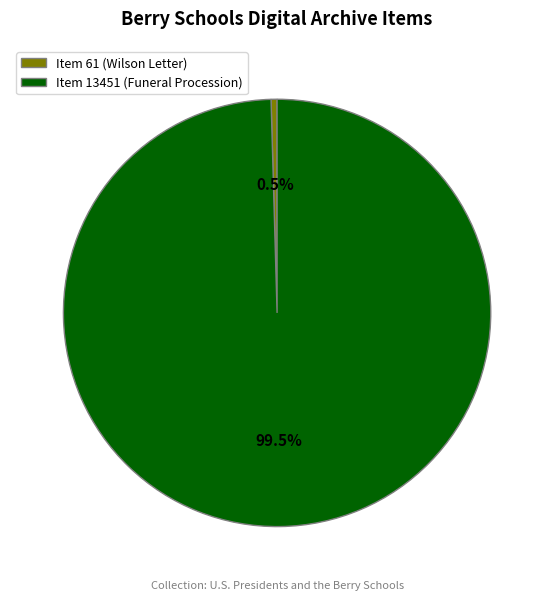

Does Item 61 (Wilson Letter) represent more than half of the total?

No